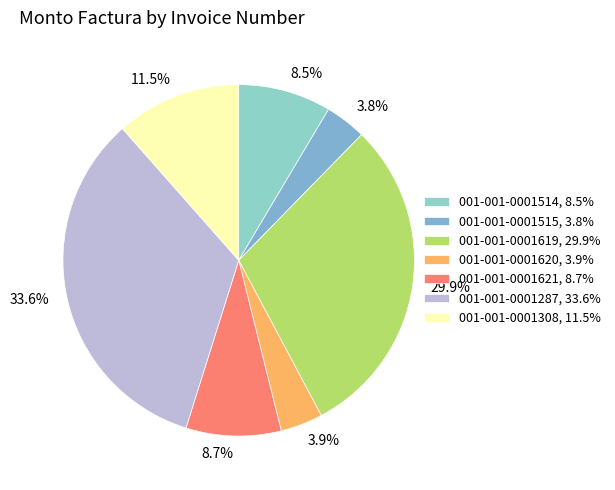

Count the number of slices in the pie.

7